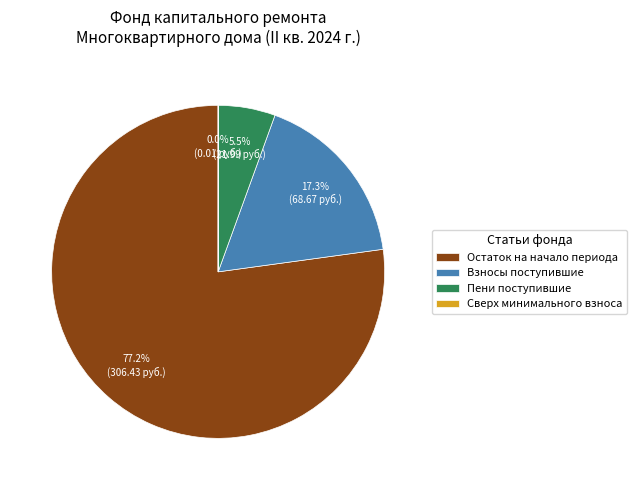

What is the total percentage of Взносы поступившие and Пени поступившие?

22.8%